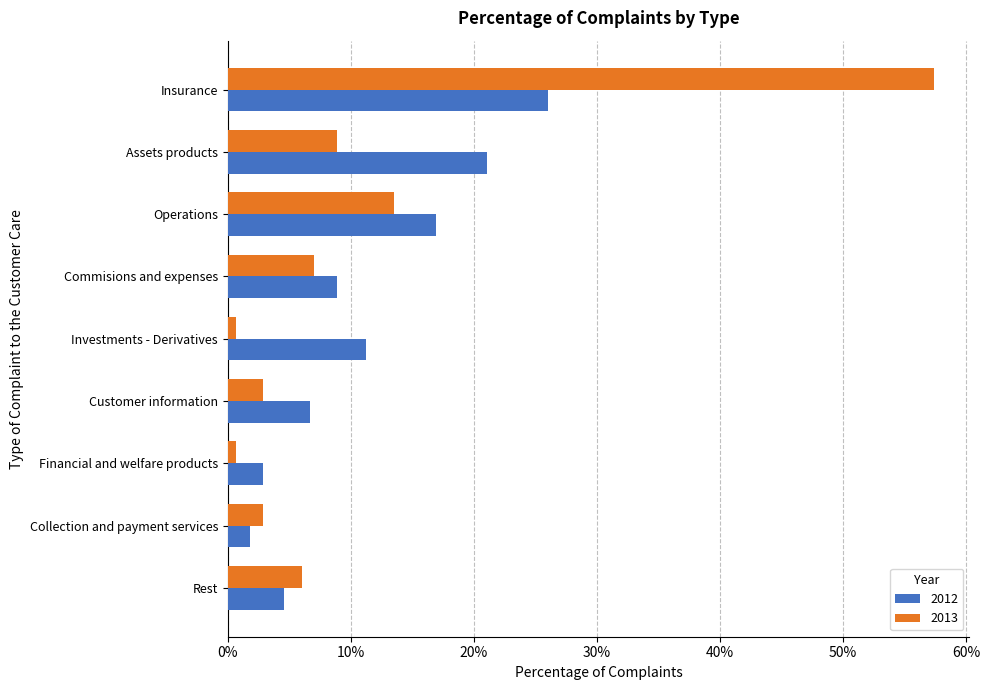

What are all the series names shown in the legend?

2012, 2013